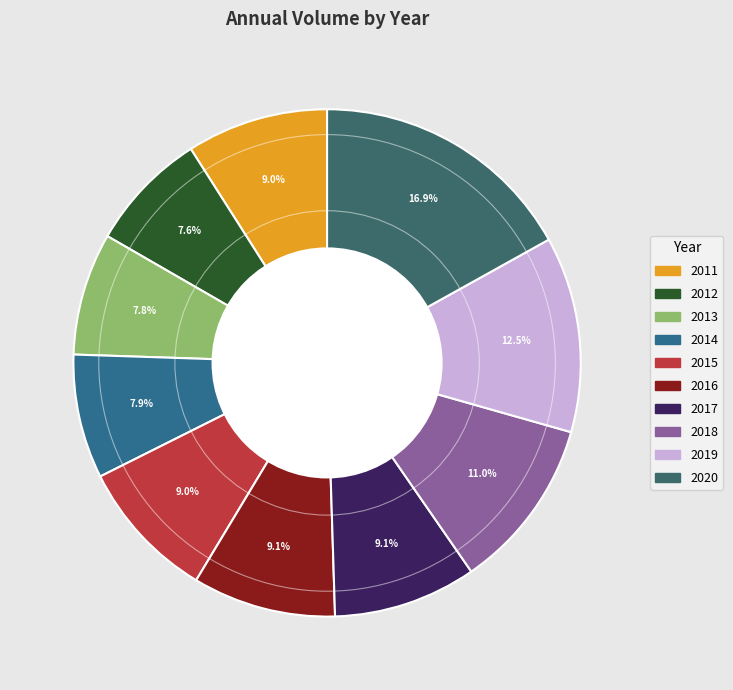

To the nearest percent, what percentage of the pie is 2015?

9%